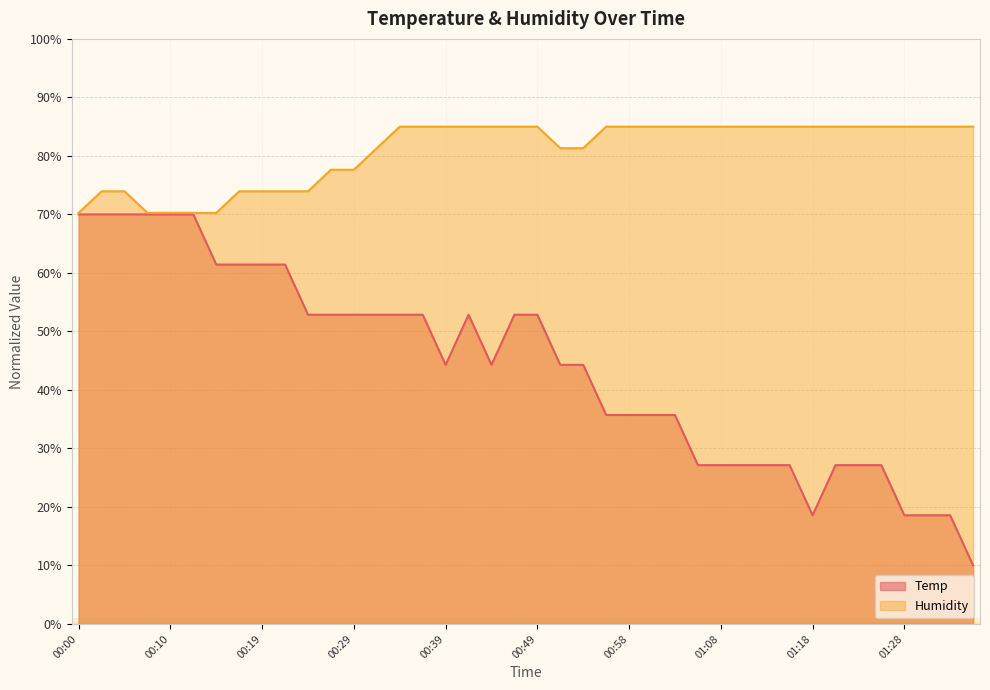

What is the total value across all series at 01:20?

112.1